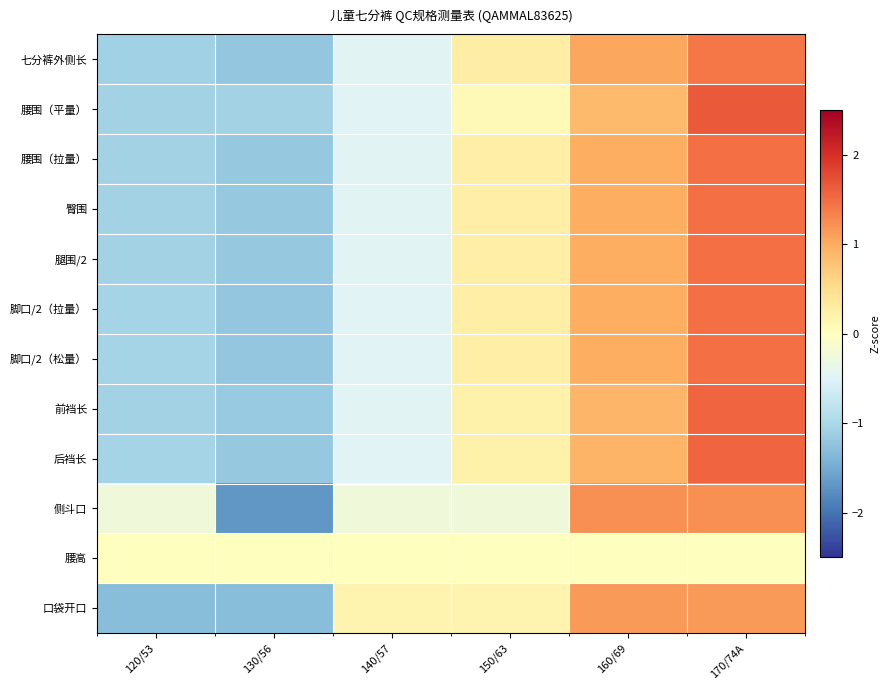

What is the total value across all series at 140/57?

-4.3